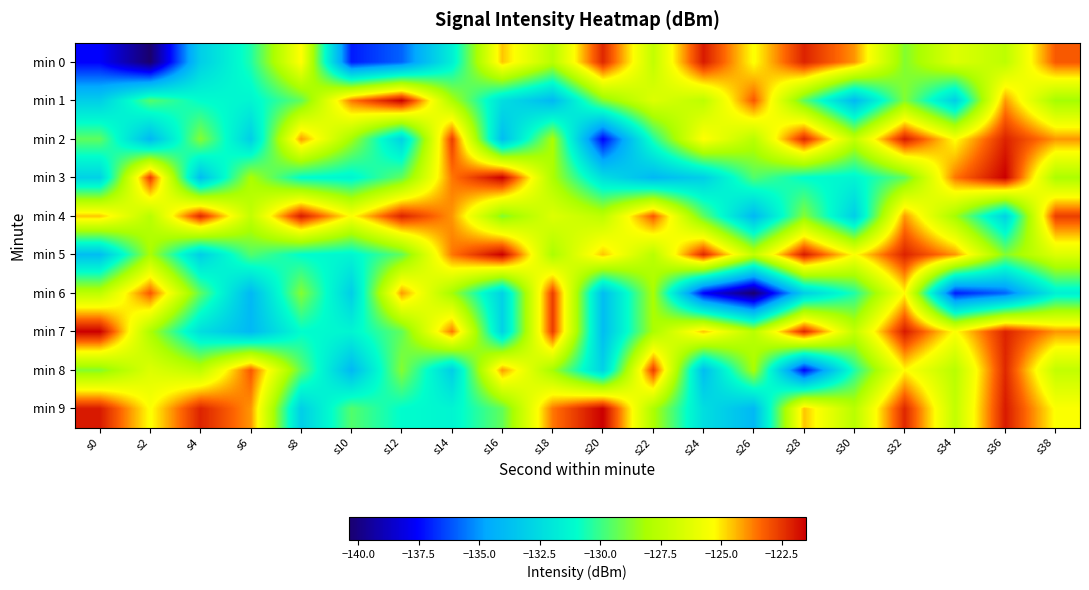

Reading left to right, extract all data points from this chart.

min 0: s0=-137.6	s2=-140.4	s4=-133.1	s6=-130.5	s8=-125.3	s10=-137.1	s12=-135.9	s14=-131.6	s16=-124.6	s18=-127.6	s20=-122.3	s22=-127.3	s24=-122.0	s26=-125.4	s28=-122.2	s30=-124.0	s32=-128.8	s34=-126.4	s36=-127.5	s38=-123.2
min 1: s0=-133.1	s2=-129.6	s4=-131.0	s6=-131.4	s8=-129.3	s10=-123.6	s12=-121.5	s14=-128.0	s16=-132.4	s18=-134.0	s20=-128.8	s22=-126.4	s24=-127.5	s26=-123.2	s28=-129.4	s30=-134.0	s32=-128.8	s34=-133.1	s36=-124.1	s38=-128.2
min 2: s0=-129.4	s2=-134.0	s4=-128.8	s6=-133.1	s8=-124.1	s10=-128.2	s12=-132.9	s14=-122.7	s16=-133.8	s18=-128.1	s20=-137.6	s22=-130.5	s24=-125.3	s26=-127.6	s28=-122.3	s30=-127.3	s32=-122.0	s34=-125.4	s36=-122.2	s38=-124.0
min 3: s0=-132.9	s2=-122.7	s4=-133.8	s6=-128.1	s8=-131.0	s10=-131.4	s12=-129.3	s14=-123.6	s16=-121.5	s18=-128.0	s20=-132.4	s22=-134.0	s24=-133.1	s26=-129.6	s28=-131.0	s30=-131.4	s32=-129.3	s34=-123.6	s36=-121.5	s38=-128.0
min 4: s0=-124.6	s2=-127.6	s4=-122.3	s6=-127.3	s8=-122.0	s10=-125.4	s12=-122.2	s14=-124.0	s16=-128.8	s18=-126.4	s20=-127.5	s22=-123.2	s24=-129.4	s26=-134.0	s28=-128.8	s30=-133.1	s32=-124.1	s34=-128.2	s36=-132.9	s38=-122.7
min 5: s0=-133.8	s2=-128.1	s4=-133.1	s6=-129.6	s8=-131.0	s10=-131.4	s12=-129.3	s14=-123.6	s16=-121.5	s18=-128.0	s20=-124.6	s22=-127.6	s24=-122.3	s26=-127.3	s28=-122.0	s30=-125.4	s32=-122.2	s34=-124.0	s36=-128.8	s38=-126.4
min 6: s0=-127.5	s2=-123.2	s4=-129.4	s6=-134.0	s8=-128.8	s10=-133.1	s12=-124.1	s14=-128.2	s16=-132.9	s18=-122.7	s20=-133.8	s22=-128.1	s24=-137.6	s26=-140.4	s28=-133.1	s30=-130.5	s32=-125.3	s34=-137.1	s36=-135.9	s38=-131.6
min 7: s0=-121.5	s2=-128.0	s4=-132.4	s6=-134.0	s8=-131.0	s10=-131.4	s12=-129.3	s14=-123.6	s16=-132.9	s18=-122.7	s20=-133.8	s22=-128.1	s24=-124.6	s26=-127.6	s28=-122.3	s30=-127.3	s32=-122.0	s34=-125.4	s36=-122.2	s38=-124.0
min 8: s0=-128.8	s2=-126.4	s4=-127.5	s6=-123.2	s8=-129.4	s10=-134.0	s12=-128.8	s14=-133.1	s16=-124.1	s18=-128.2	s20=-132.9	s22=-122.7	s24=-133.8	s26=-128.1	s28=-137.6	s30=-130.5	s32=-125.3	s34=-127.6	s36=-122.3	s38=-127.3
min 9: s0=-122.0	s2=-125.4	s4=-122.2	s6=-124.0	s8=-133.1	s10=-129.6	s12=-131.0	s14=-131.4	s16=-129.3	s18=-123.6	s20=-121.5	s22=-128.0	s24=-132.4	s26=-134.0	s28=-124.6	s30=-127.6	s32=-122.3	s34=-127.3	s36=-122.0	s38=-125.4